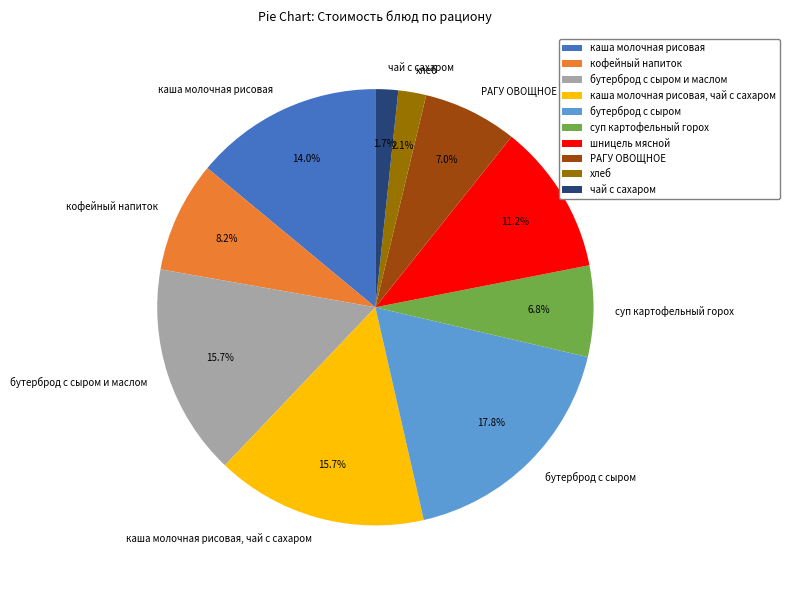

Between кофейный напиток and бутерброд с сыром и маслом, which is larger?

бутерброд с сыром и маслом